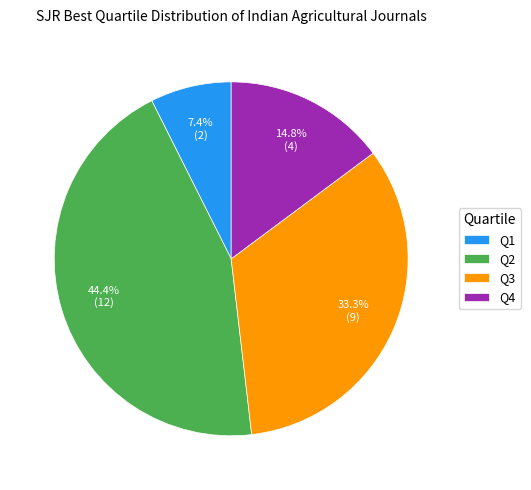

Is there any slice that represents more than half of the pie?

No